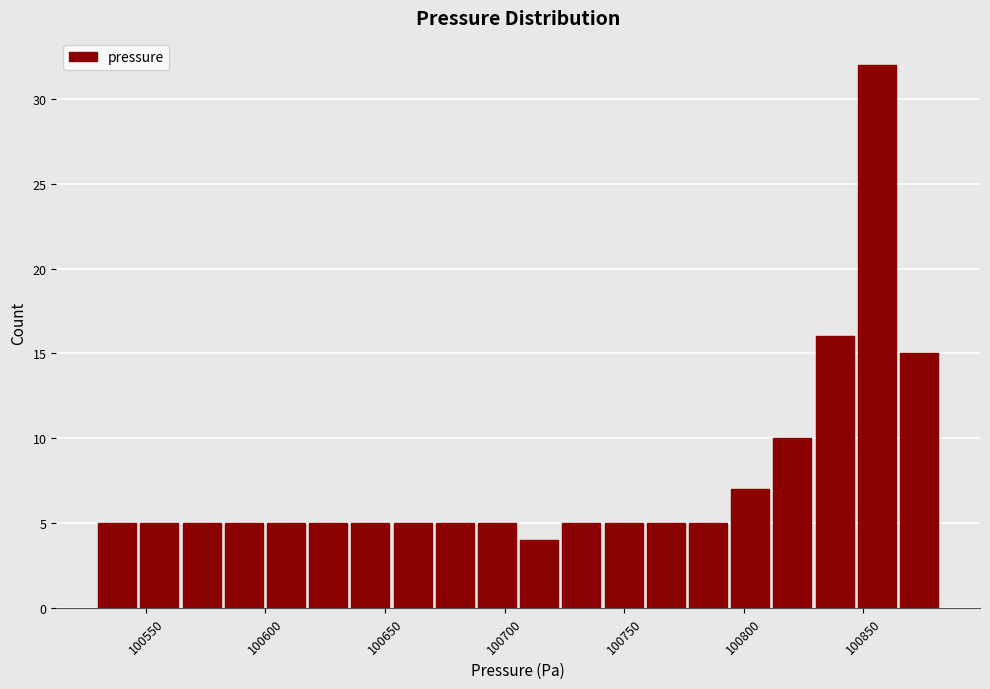

Around what value on the x-axis is the tallest bar? Give the approximate position of its centre, as read against the axis.

100855